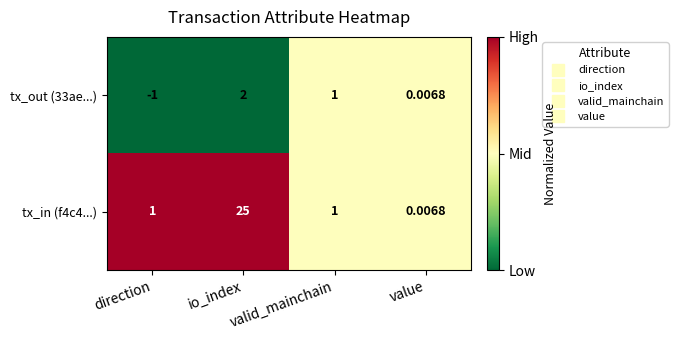

Which series has the widest spread of values?

tx_in (f4c4...)